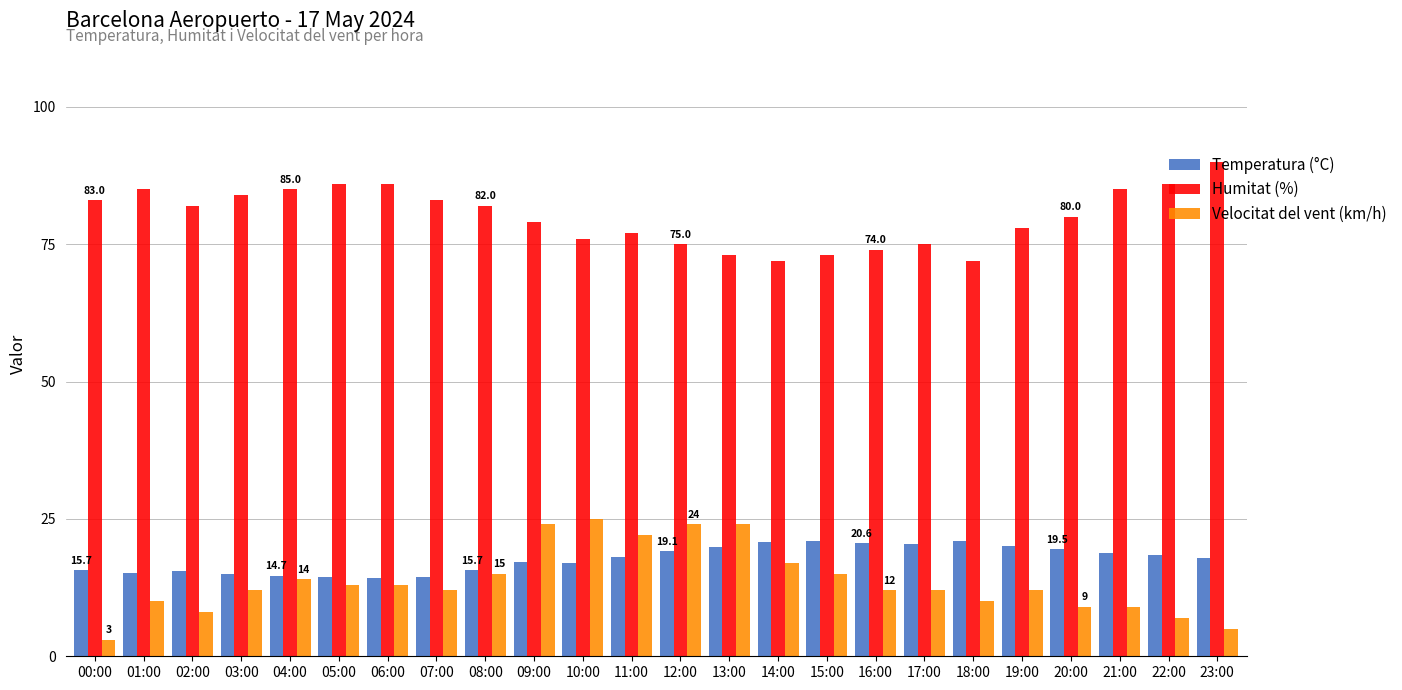

Which series has the largest range (max minus min)?

Velocitat del vent (km/h)